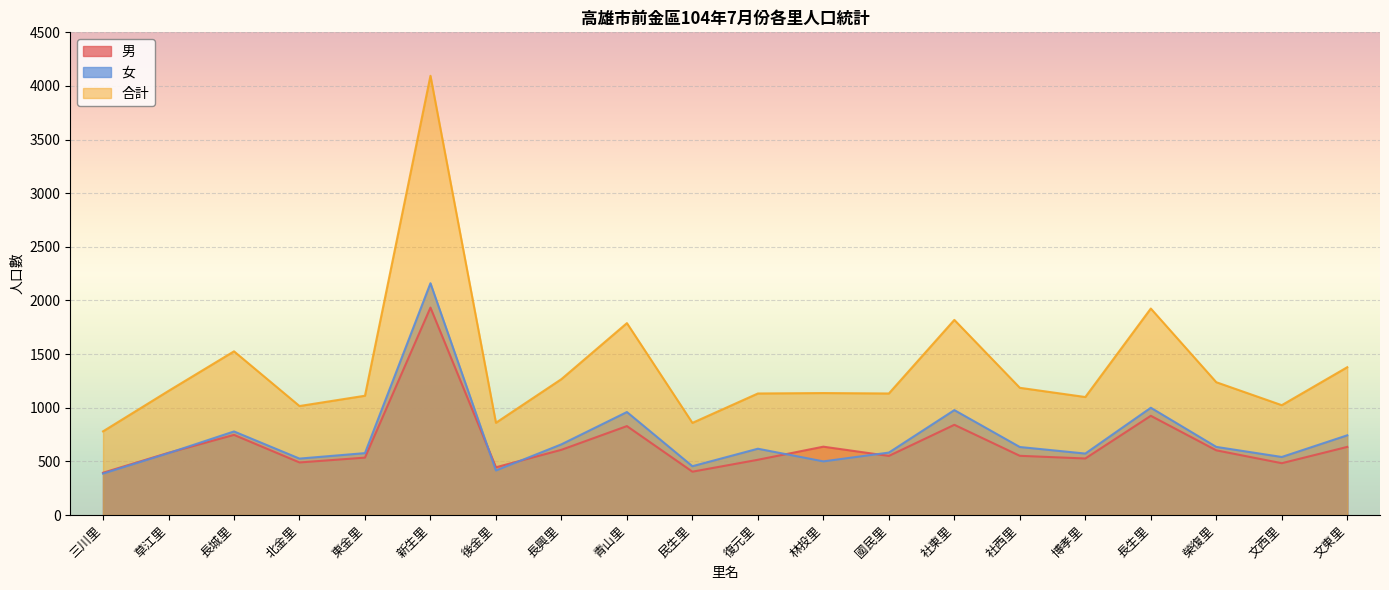

What is the highest value of the 男 series?

1934